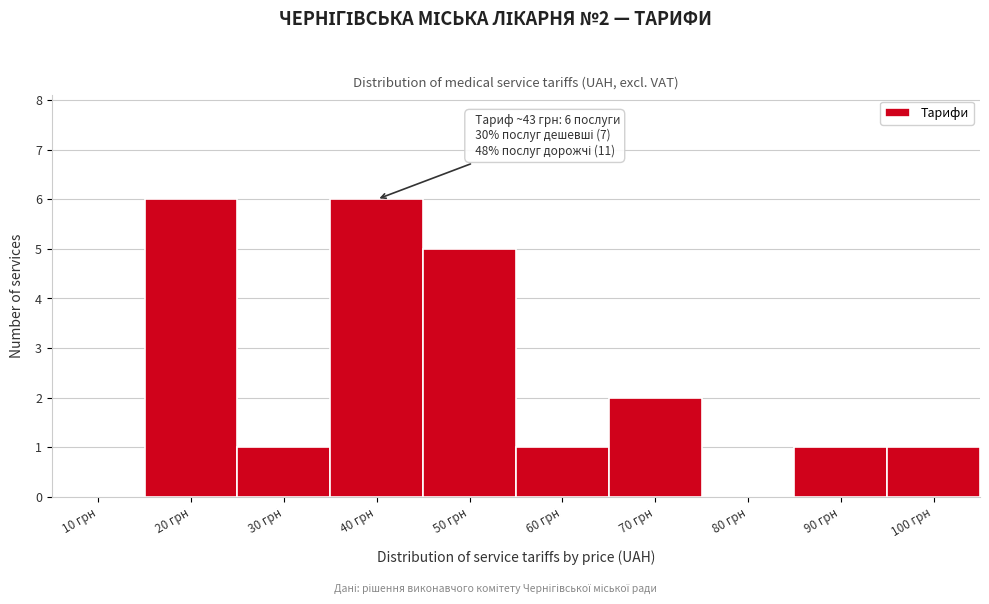

Reading left to right, transcribe all the data shown in this chart.

10 грн=0	20 грн=6	30 грн=1	40 грн=6	50 грн=5	60 грн=1	70 грн=2	80 грн=0	90 грн=1	100 грн=1